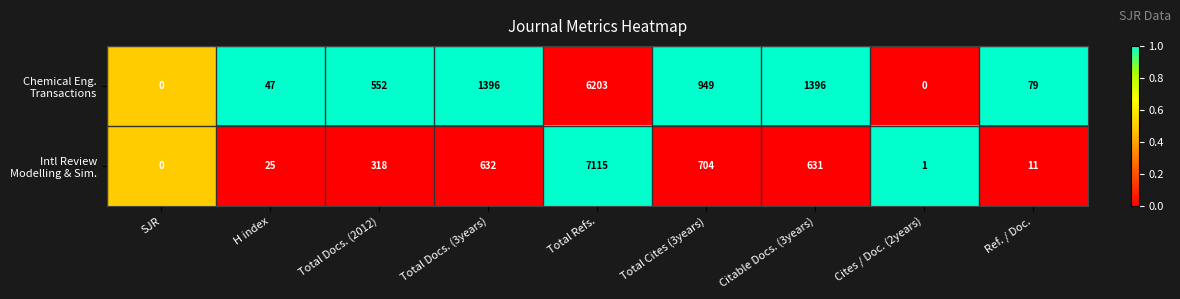

What is the maximum value shown in the chart?

7115